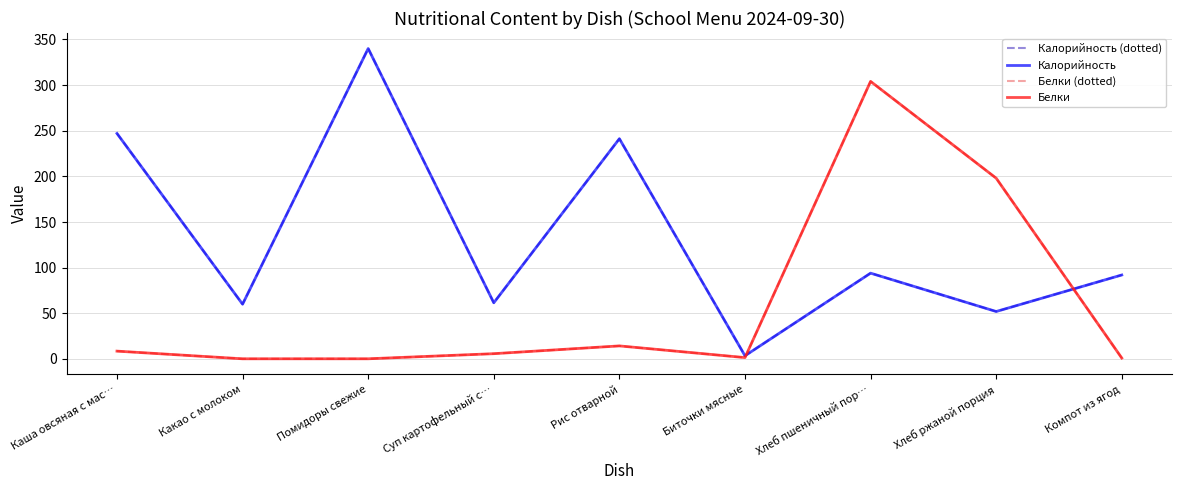

Is this an area chart (filled region under the line)?

No